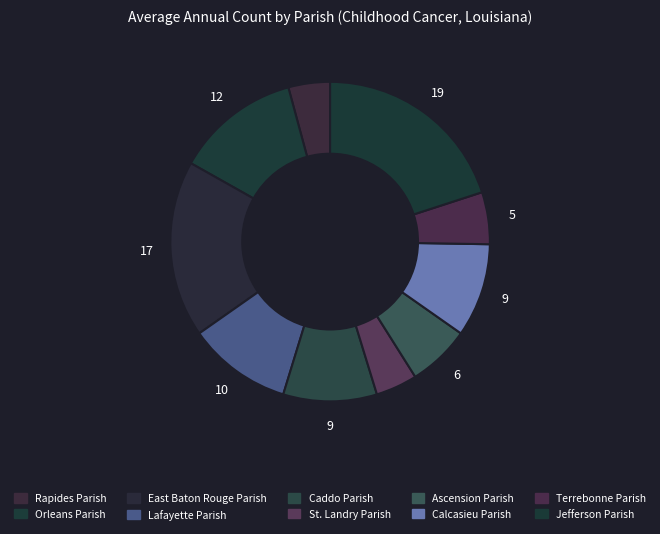

How many segments does this pie chart have?

10